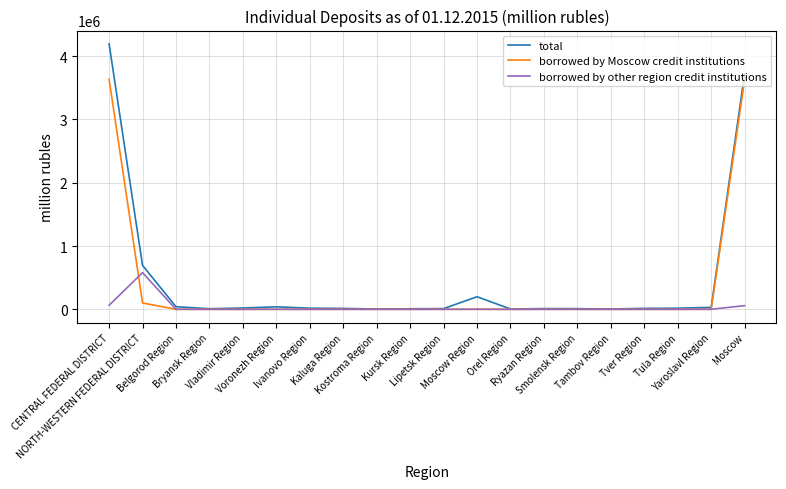

Which series has the widest spread of values?

total